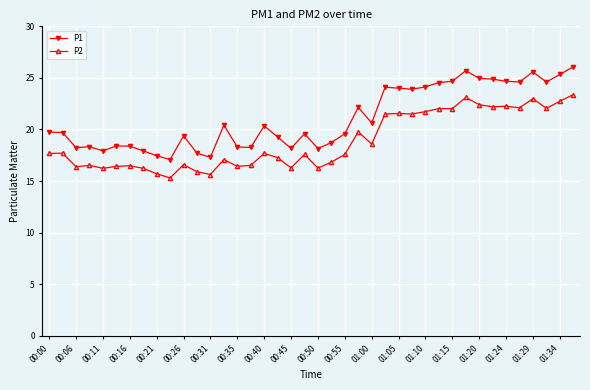

True or false: P2 and P1 cross at least once.

False